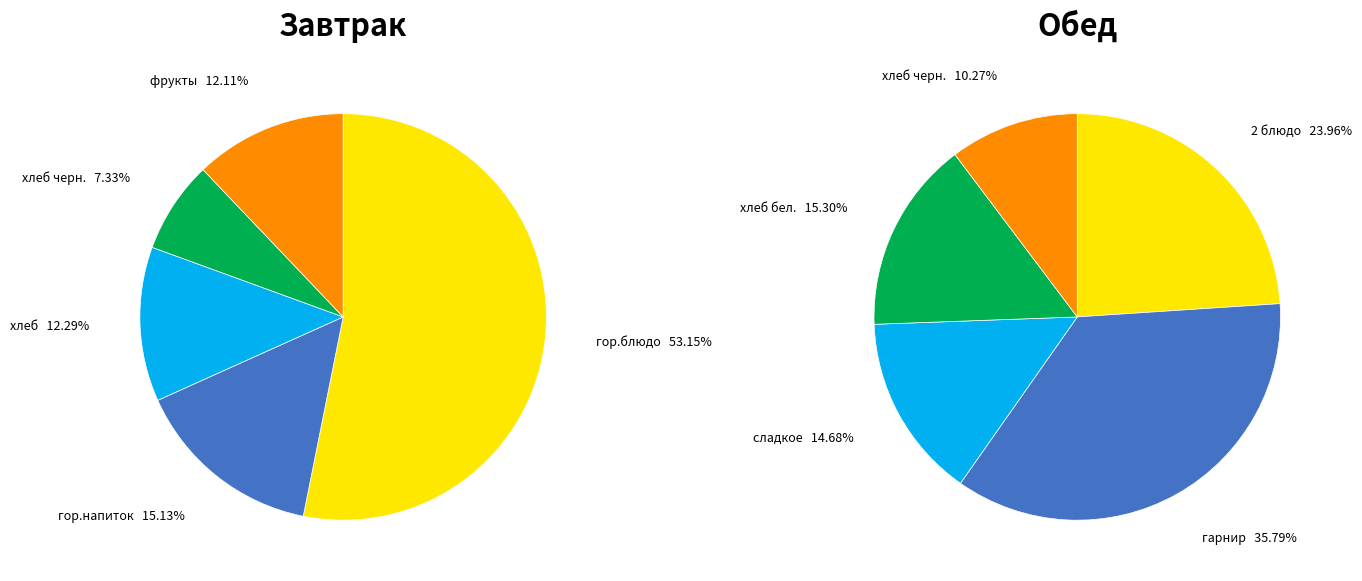

Rank the series by their maximum value, from highest to lowest.

Завтрак, Обед